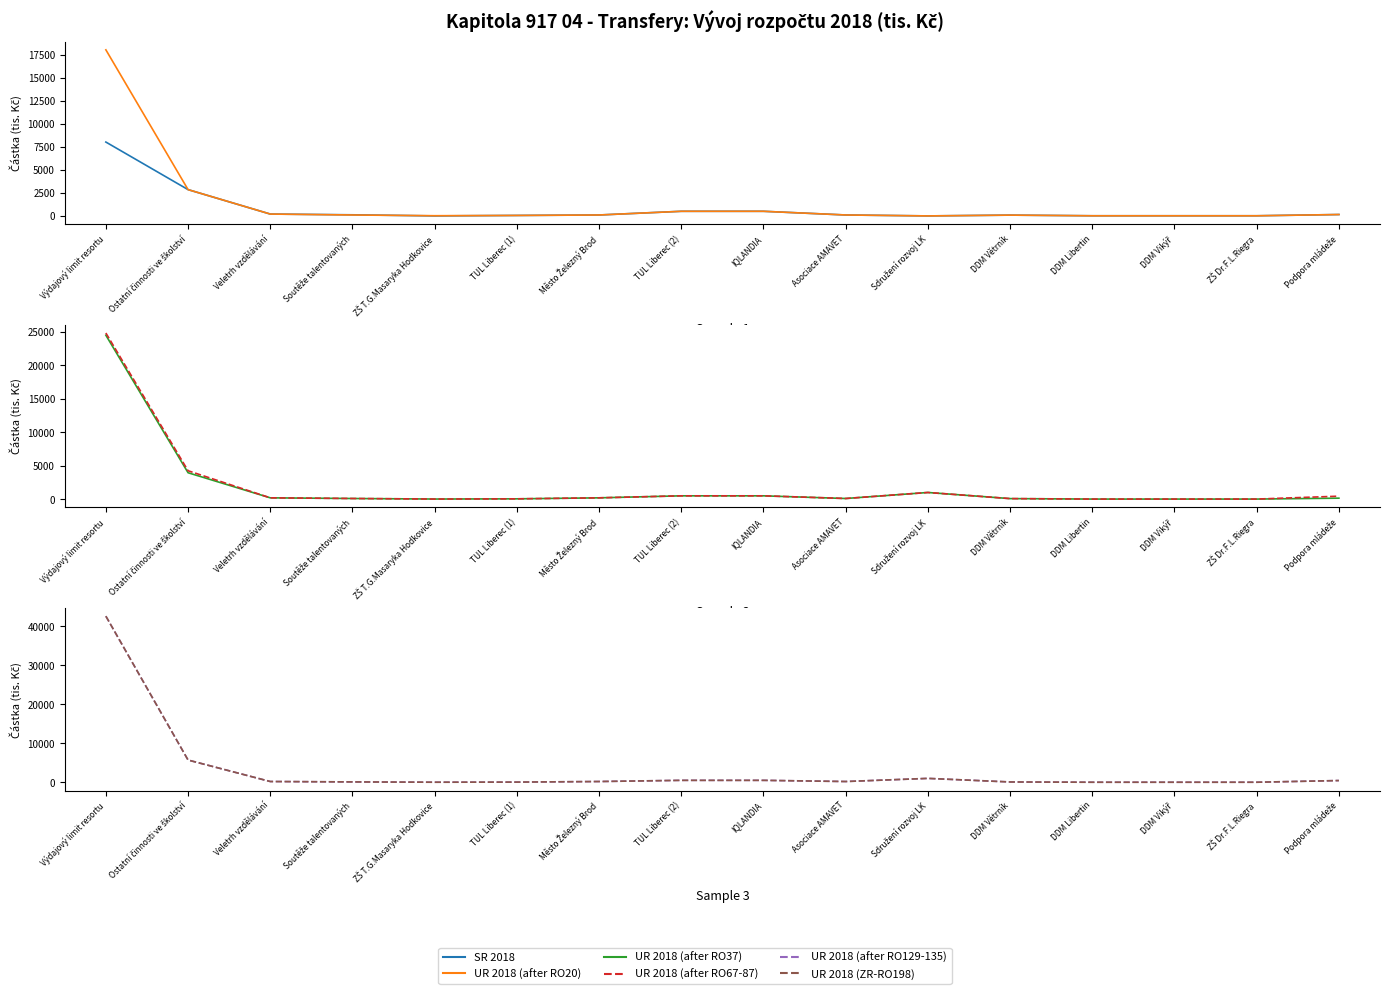

Is the value of UR 2018 (after RO20) at Město Železný Brod greater than the value of UR 2018 (after RO67-87) at DDM Libertin?

Yes